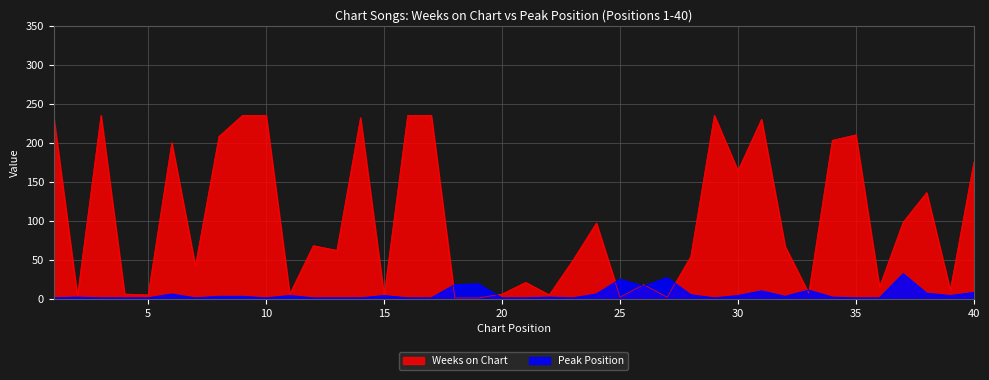

What is the sum of all Peak Position values?

238